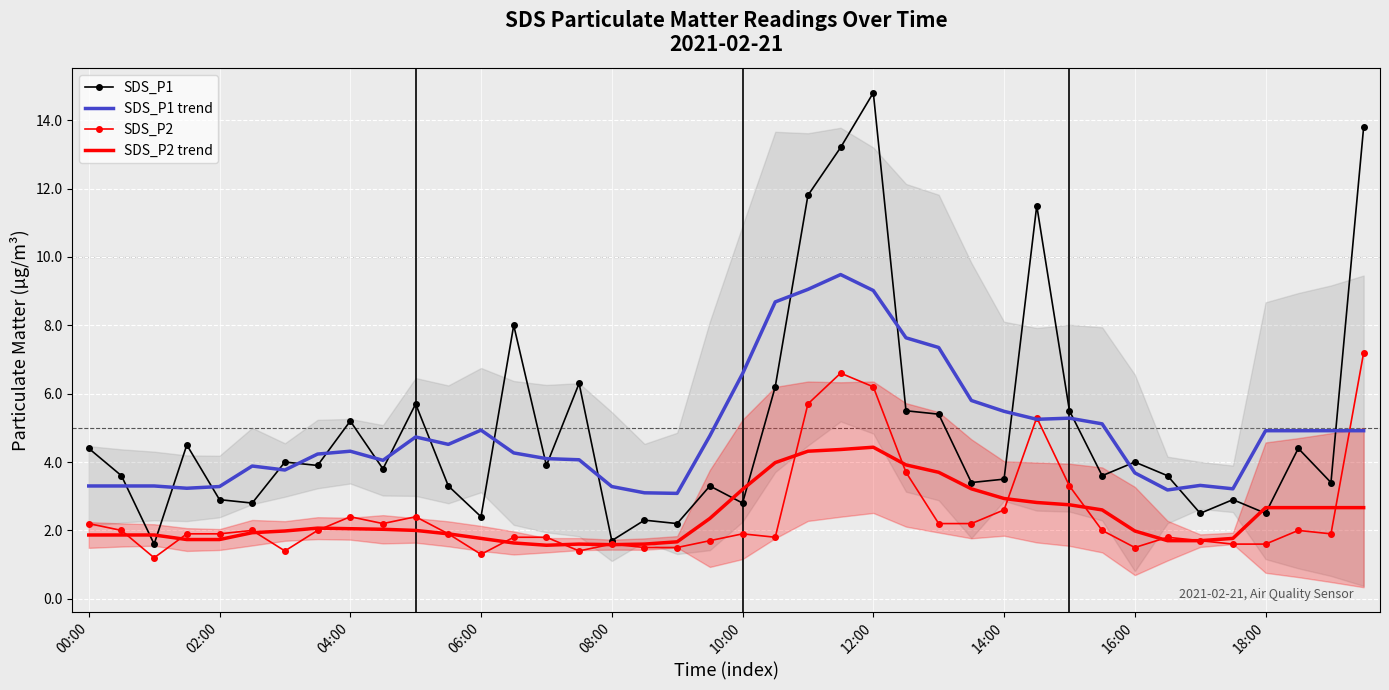

Which series has the widest spread of values?

SDS_P1